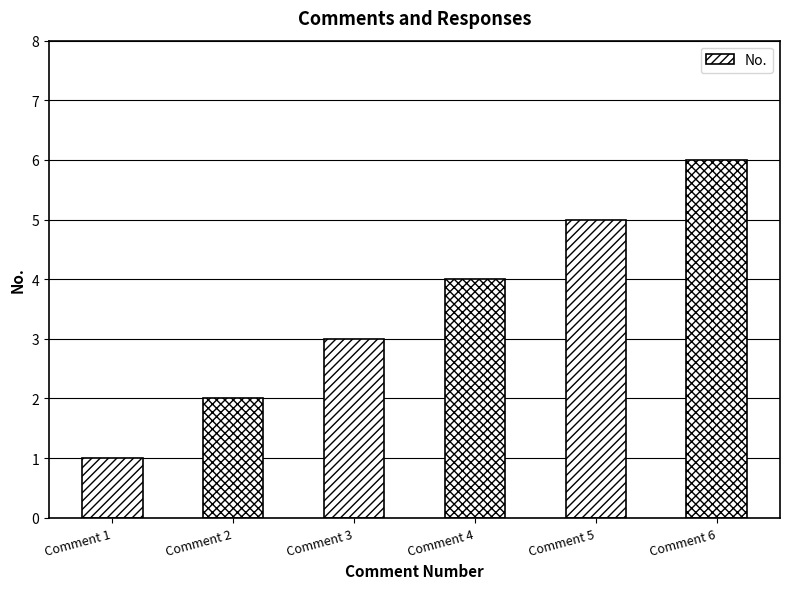

The chart shows a value of 9 at Comment 5. True or false?

False